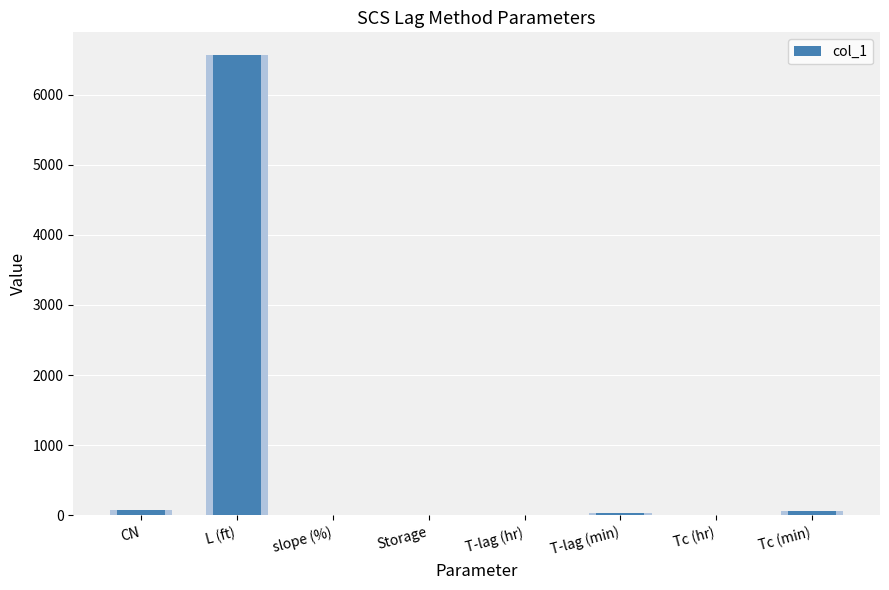

What is the ratio of the value at T-lag (hr) to the value at slope (%)?

0.1